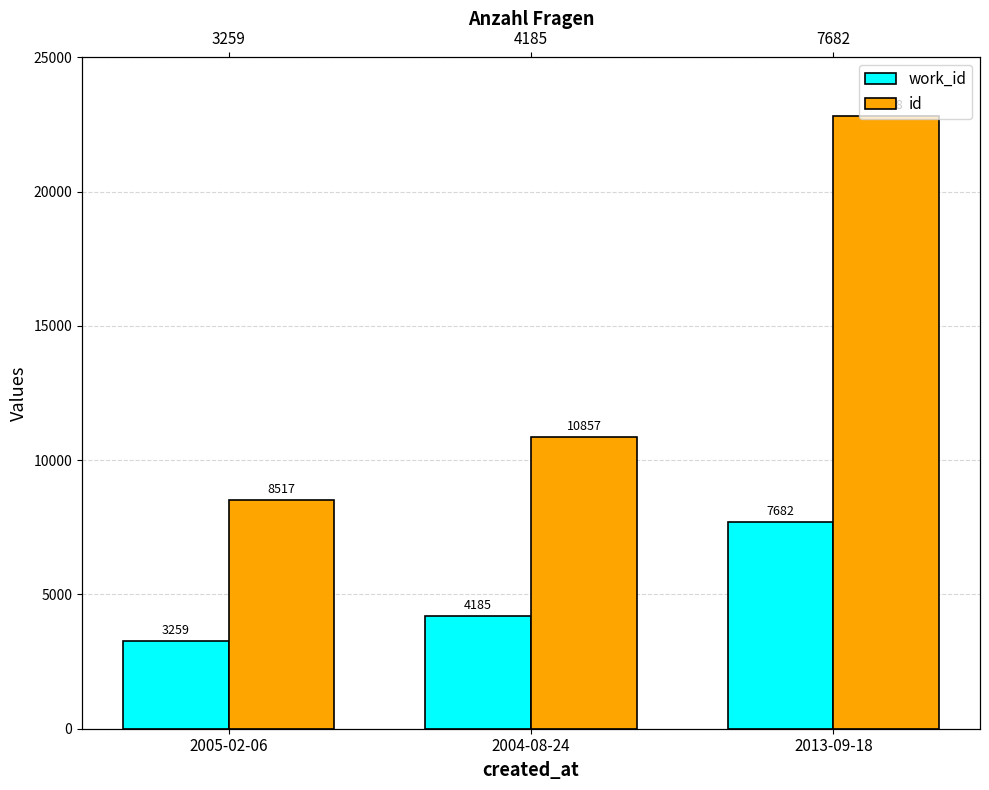

Where is id nearest to the value 15657?

2004-08-24